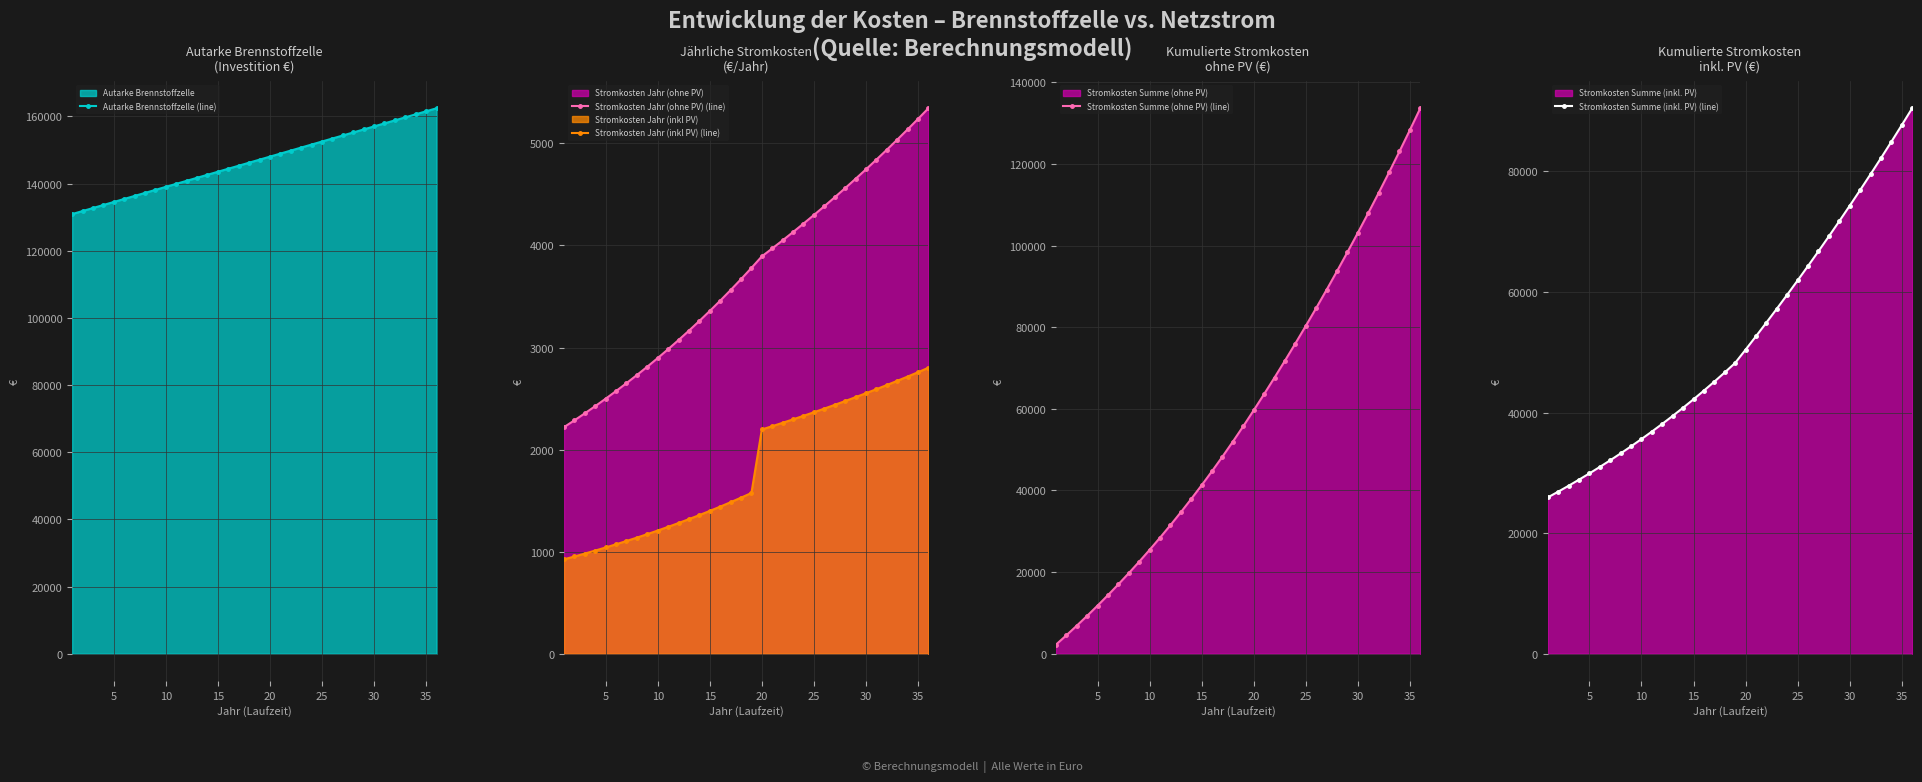

True or false: Stromkosten Jahr (inkl PV) (line) and Stromkosten Jahr (ohne PV) (line) intersect in this chart.

False